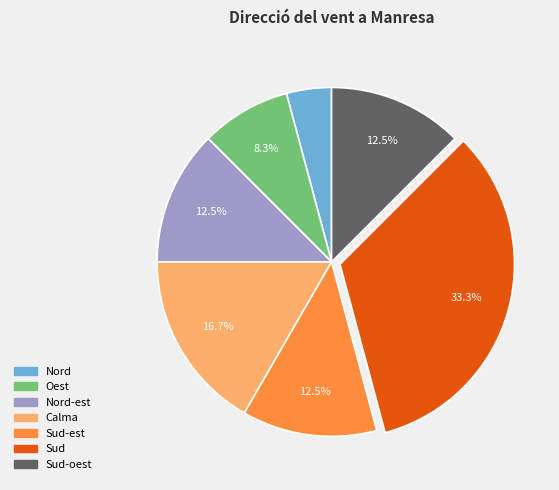

Is there any slice that represents more than half of the pie?

No